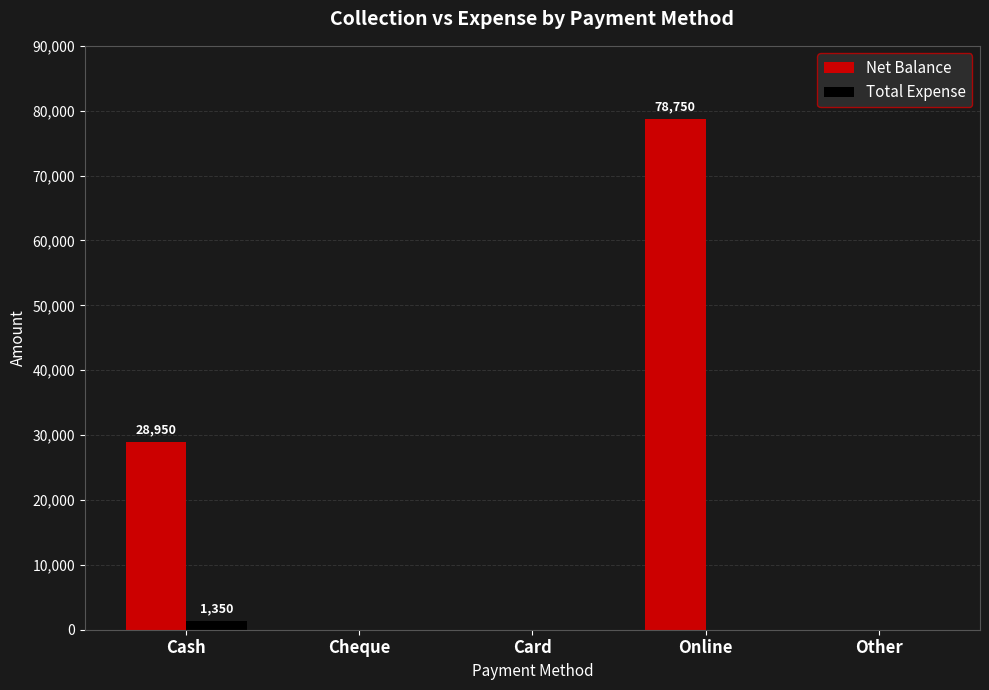

Which series changed the most between Cheque and Online?

Net Balance